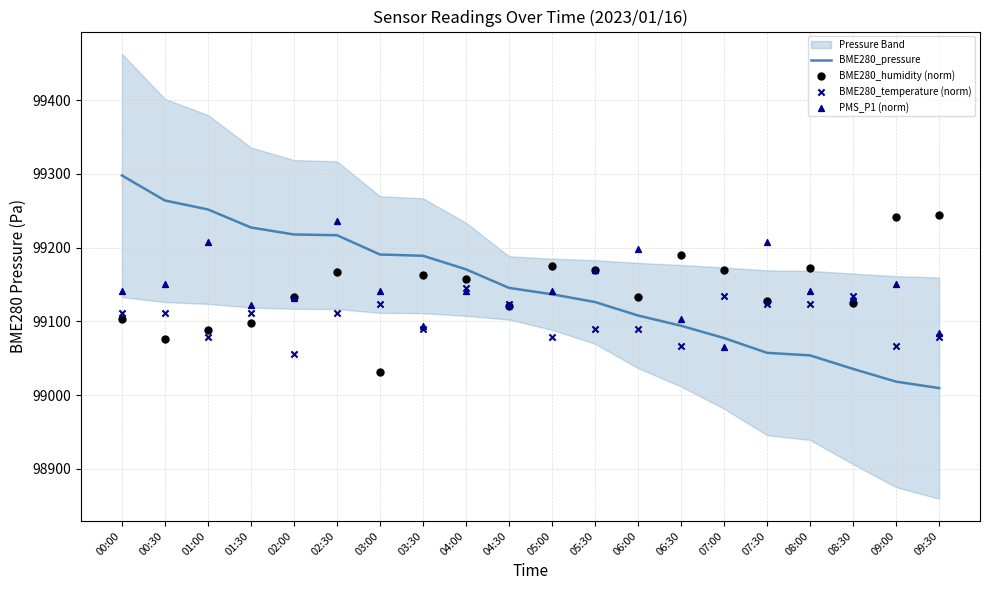

What is the total value across all series at 02:30?

396731.9